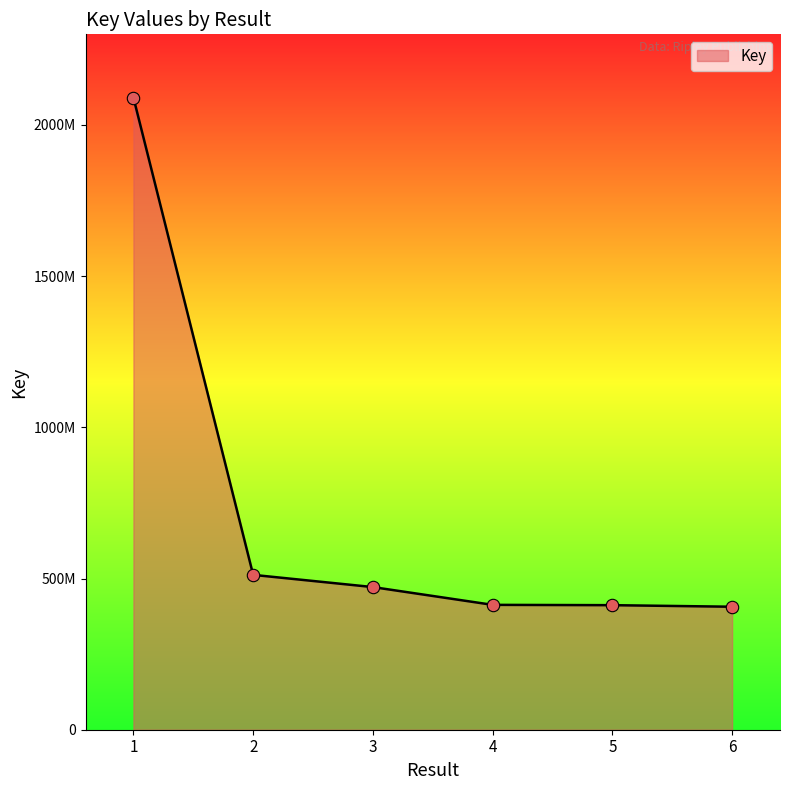

What is the change in value from 2 to 5?

-100242170